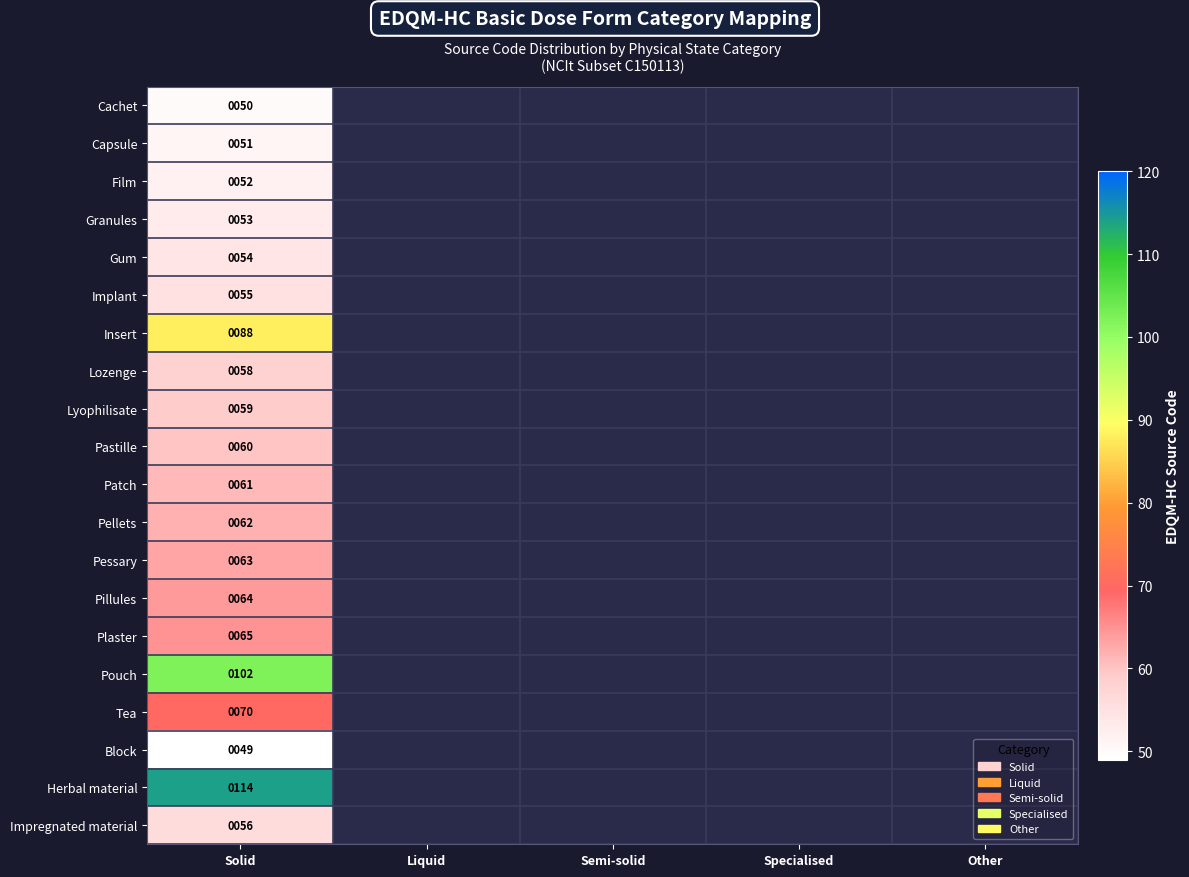

Which has a higher value, Liquid or Specialised?

Liquid